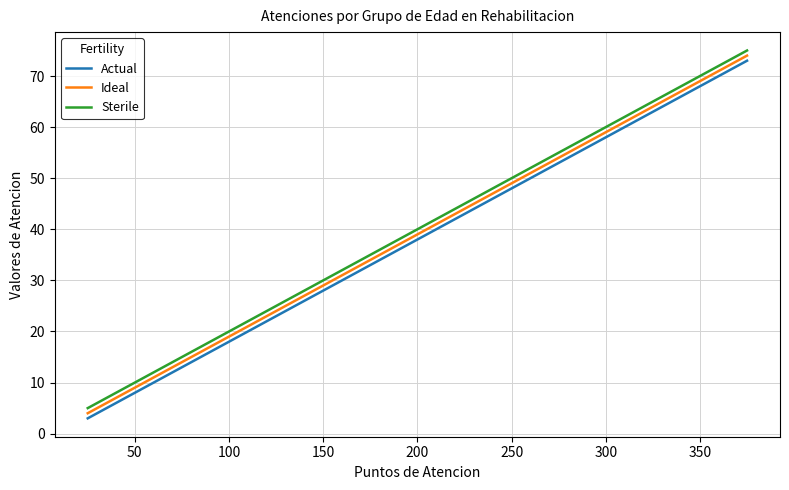

True or false: Actual and Ideal intersect in this chart.

False